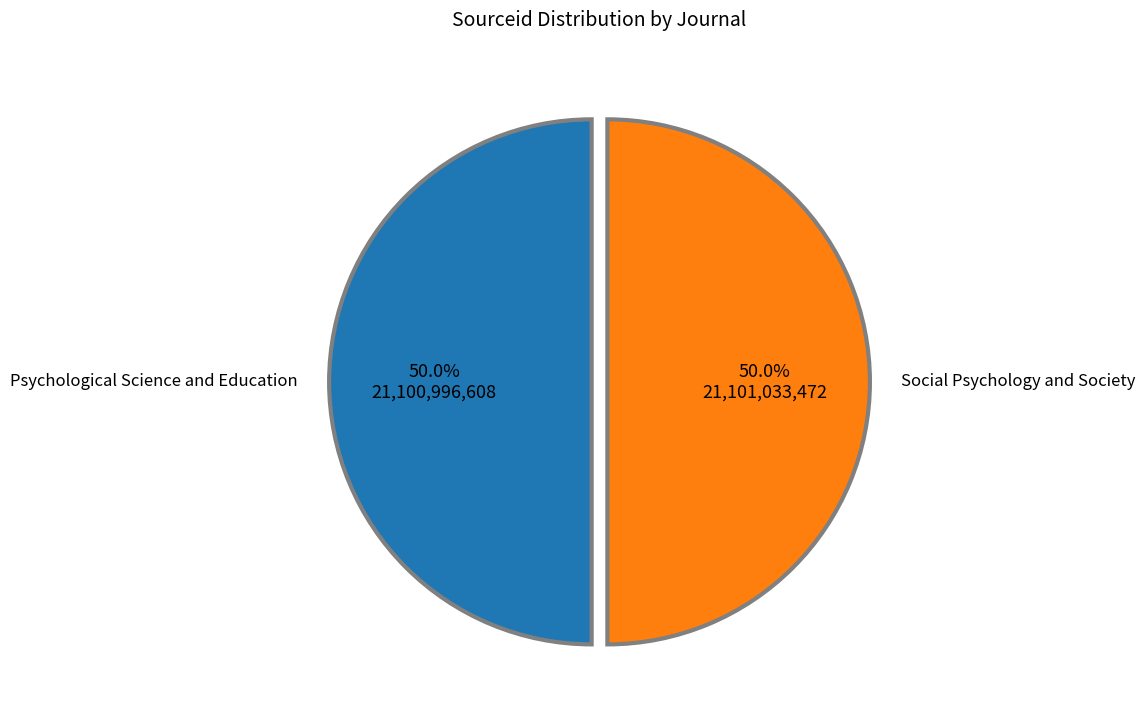

How many slices are in this pie chart?

2